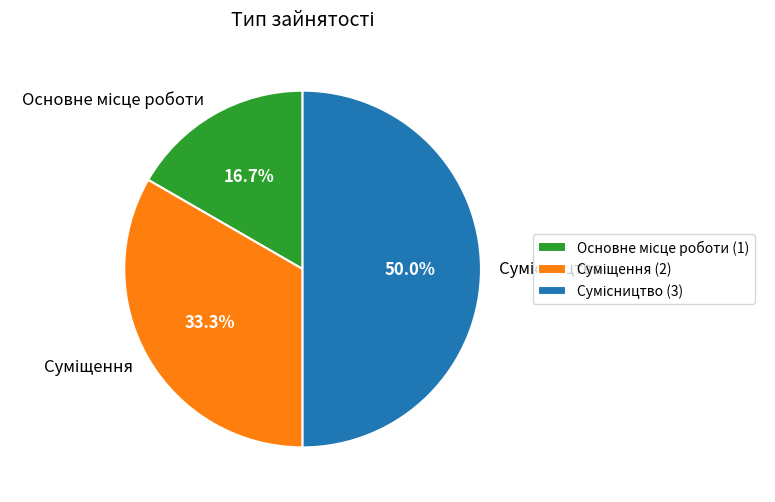

Does Суміщення represent more than half of the total?

No